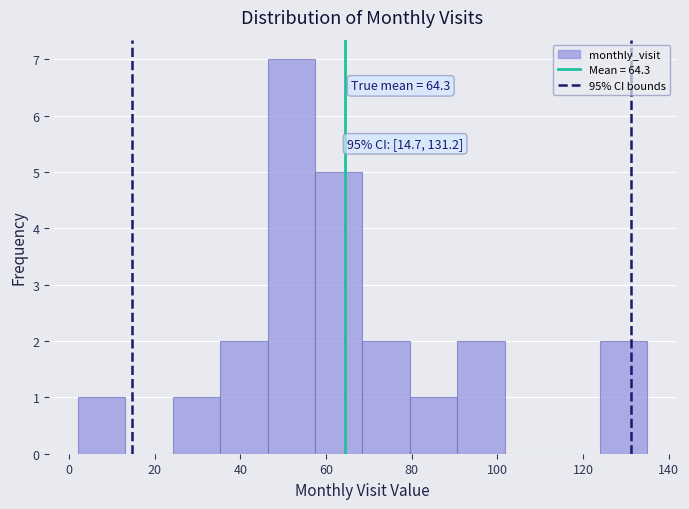

Which range on the x-axis has the tallest bar?

46 to 58